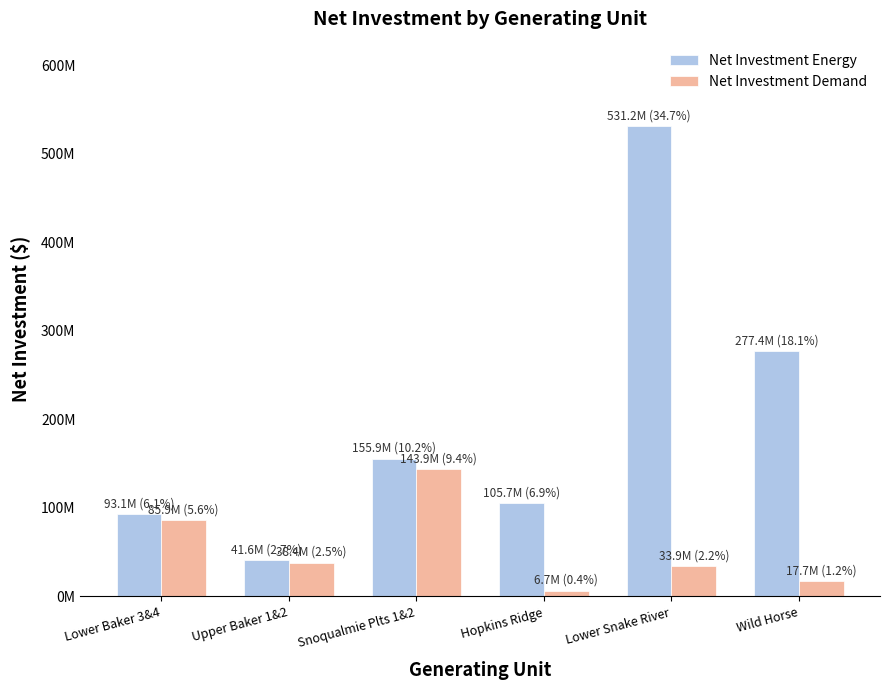

Does the chart contain stacked bars?

No